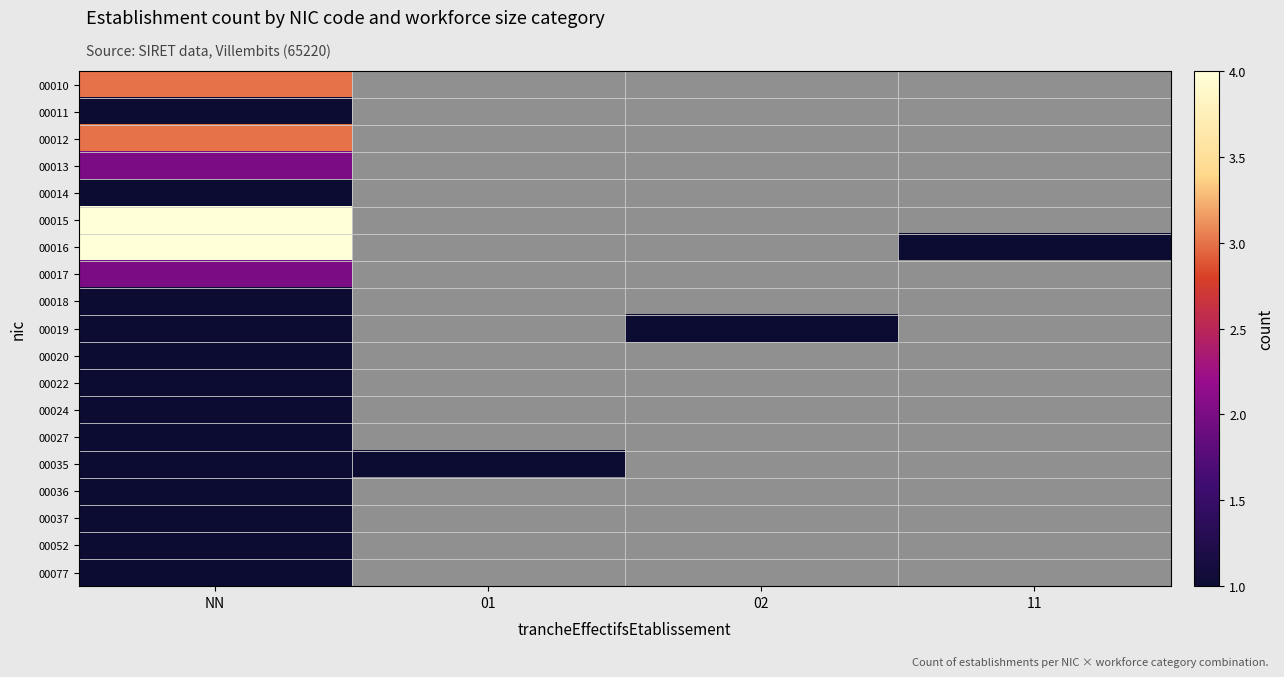

Count the number of data series in this chart.

19